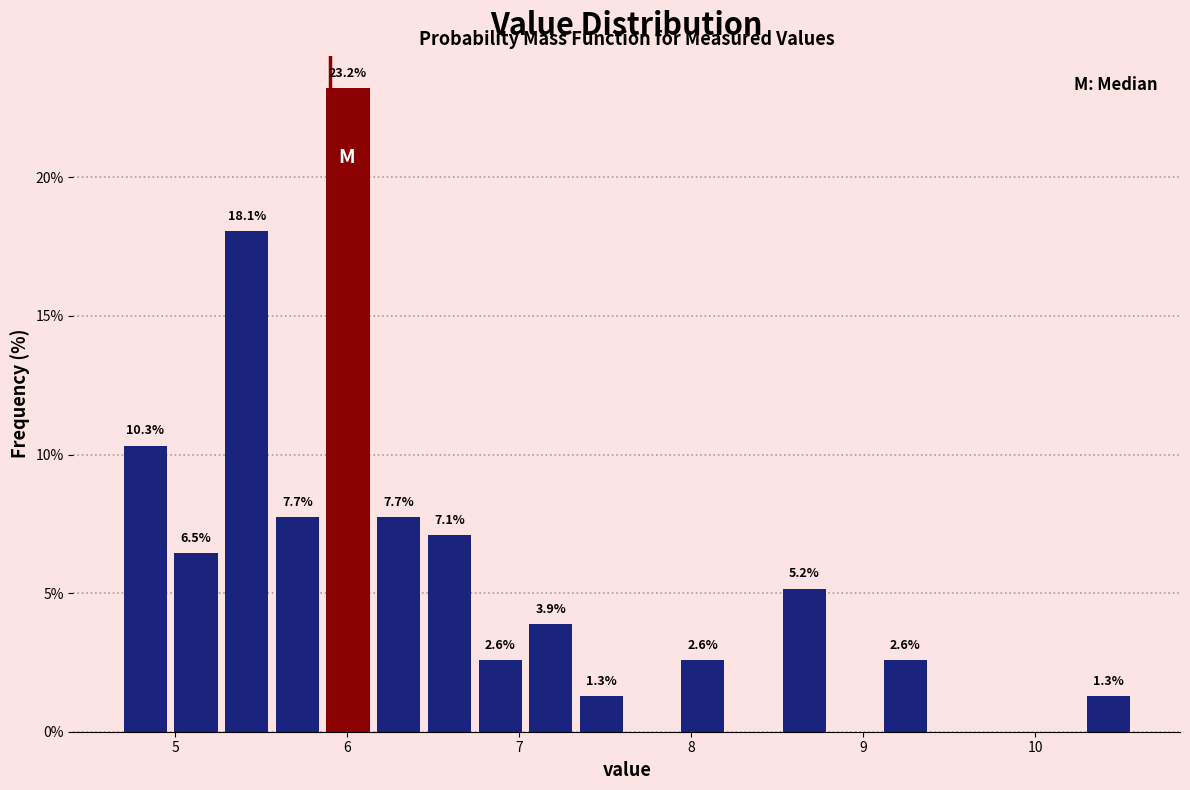

Around what value on the x-axis is the tallest bar? Give the approximate position of its centre, as read against the axis.

6.0